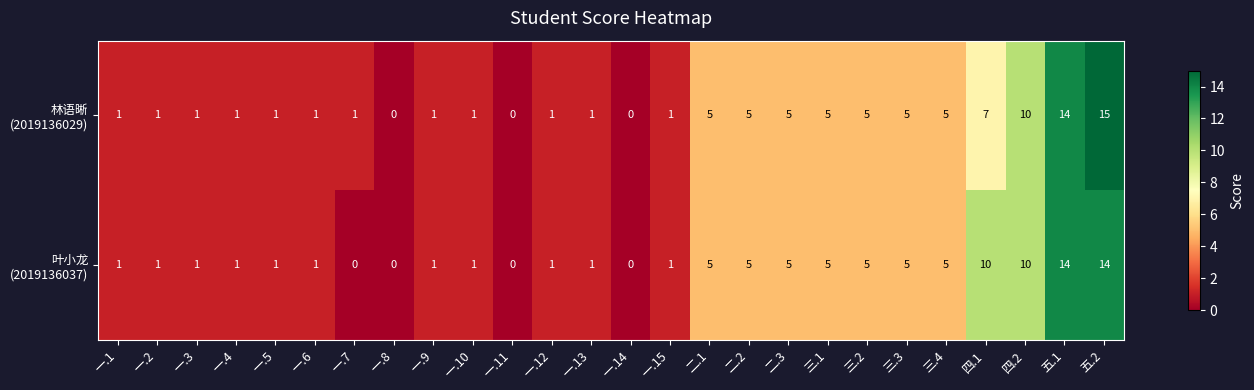

What is the total value across all series at 一.13?

2